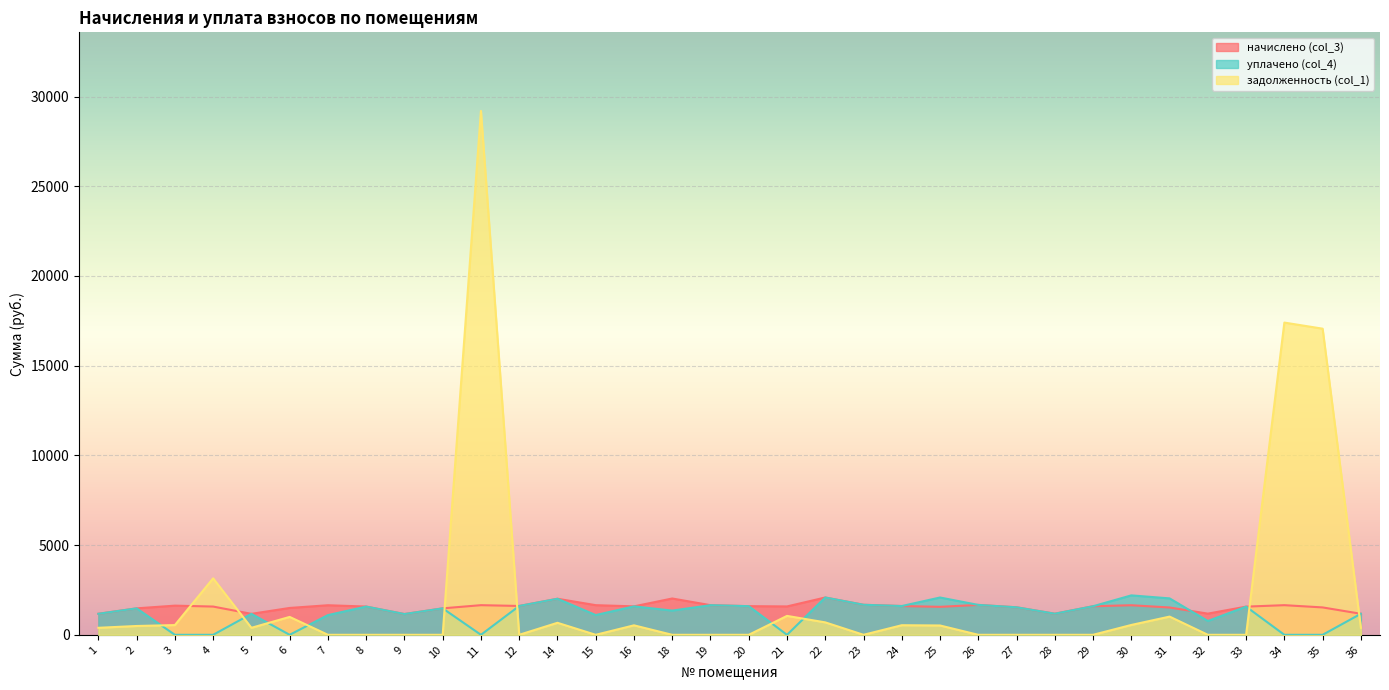

Which series has the widest spread of values?

задолженность (col_1)